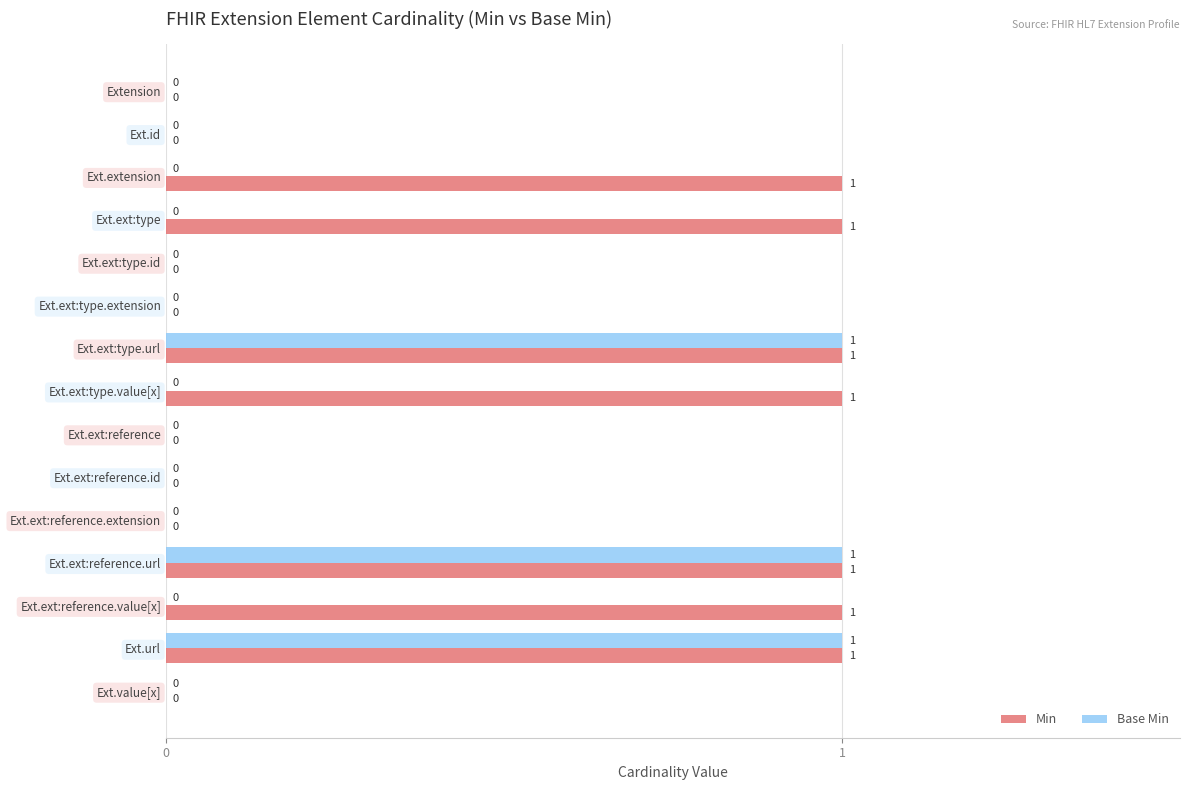

The Base Min series shows 0 at Ext.ext:type.id. True or false?

True